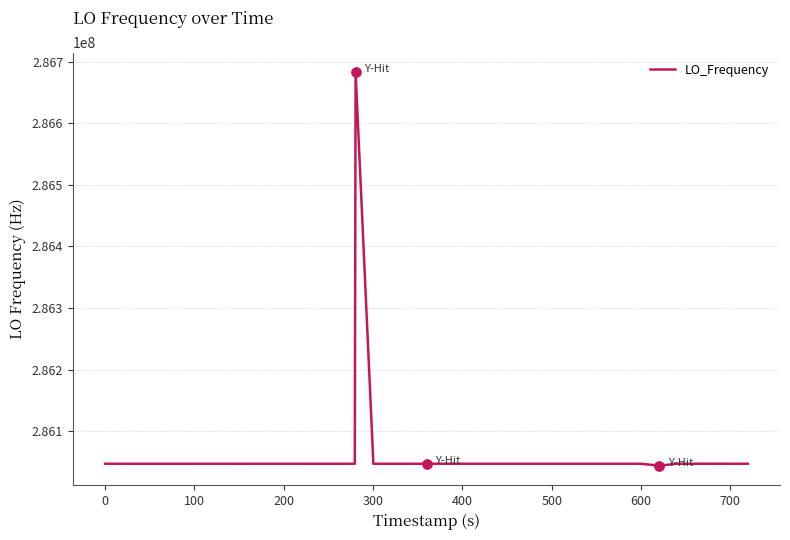

What is the smallest value displayed?

286043881.7